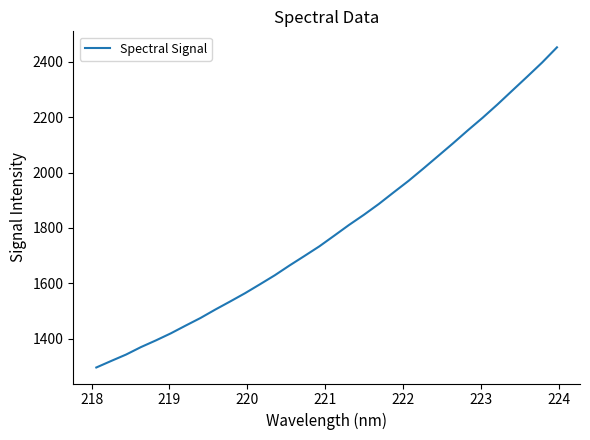

What is the maximum value shown in the chart?

2453.0